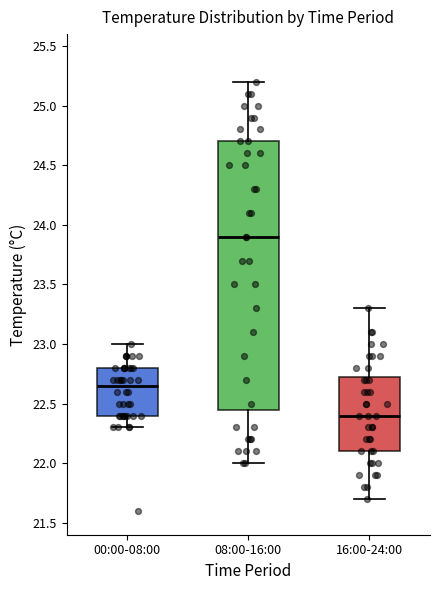

Comparing the boxes themselves (not the whiskers), which one is the tallest?

08:00-16:00